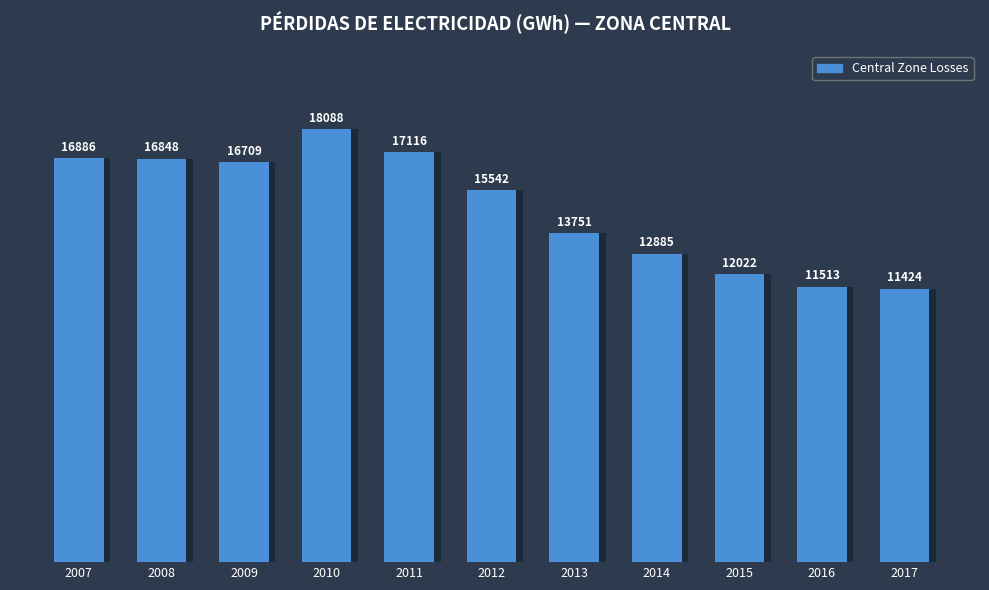

What is the minimum value shown in the chart?

11424.1